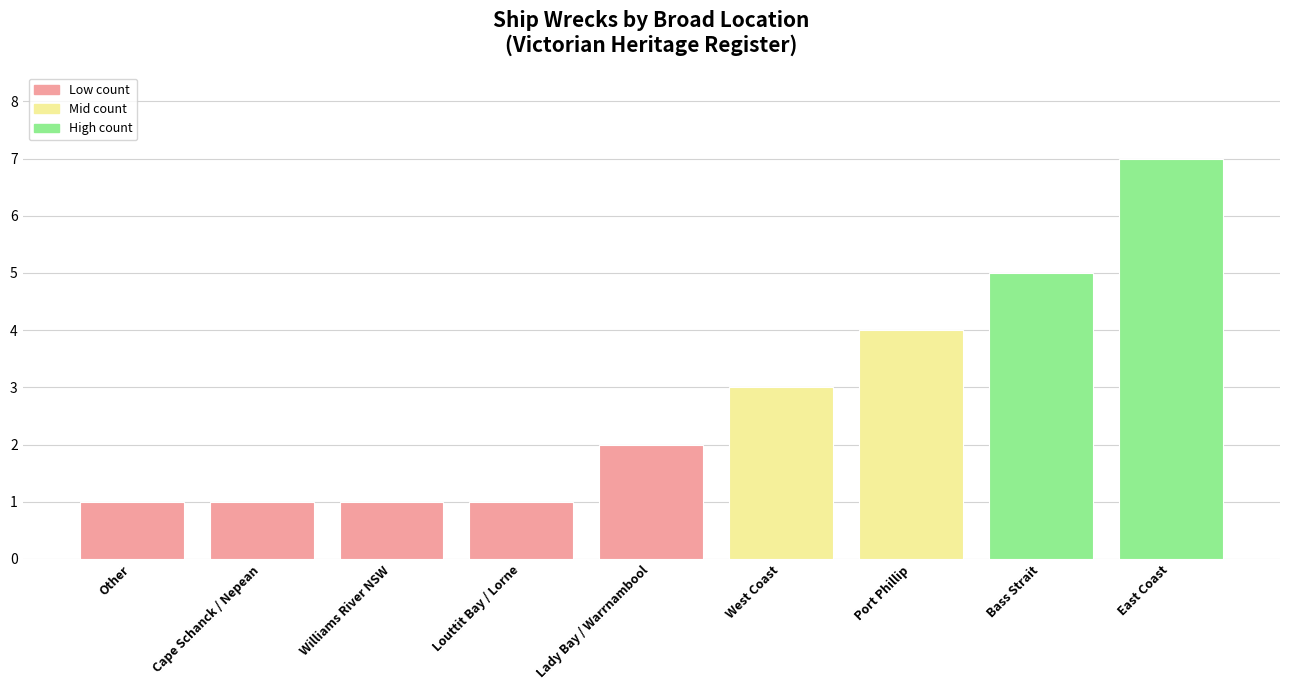

Are the bars horizontal?

No